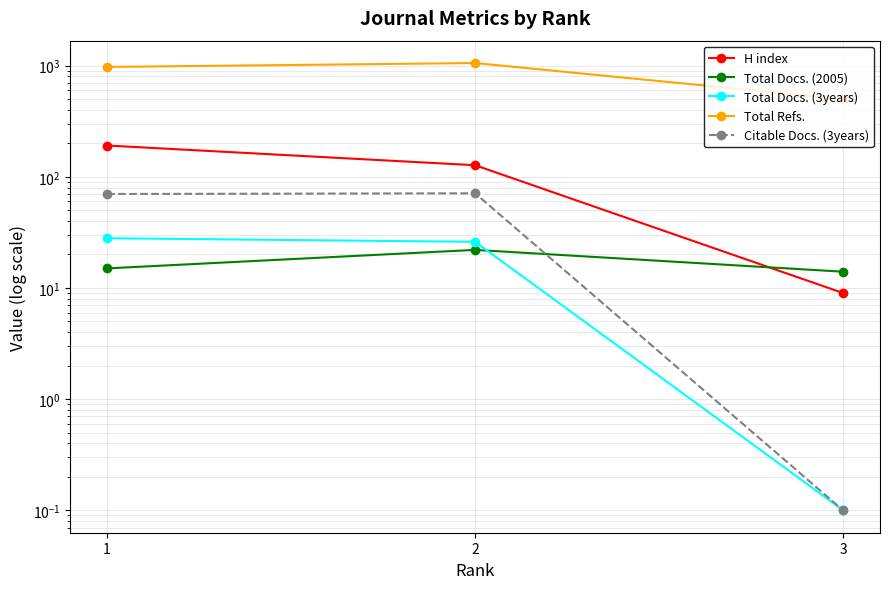

Reading left to right, extract all data points from this chart.

H index: 191.0	127.0	9.0
Total Docs. (2005): 15.0	22.0	14.0
Total Docs. (3years): 28.0	26.0	0.1
Total Refs.: 972.0	1054.0	499.0
Citable Docs. (3years): 70.0	71.0	0.1